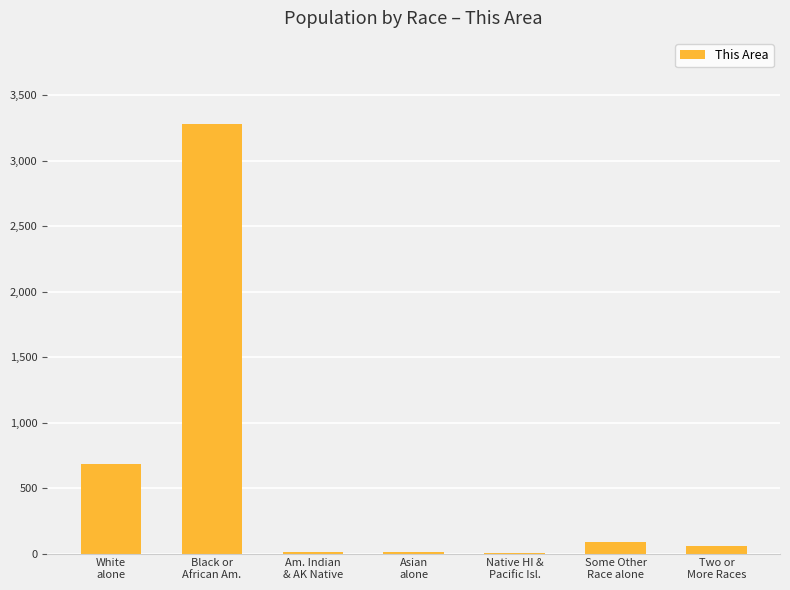

What is the maximum value shown in the chart?

3280